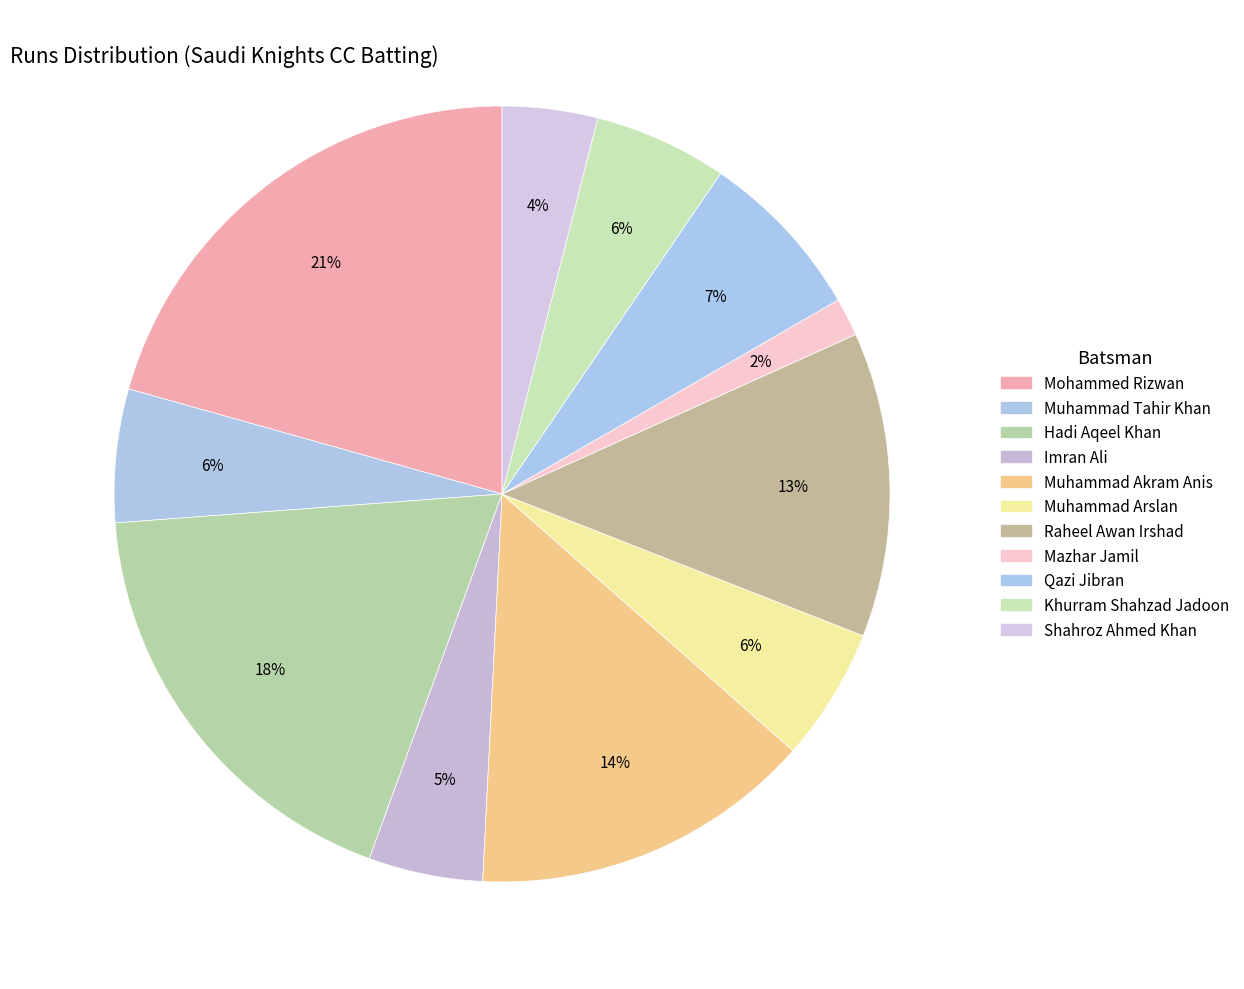

How many slices are in this pie chart?

11